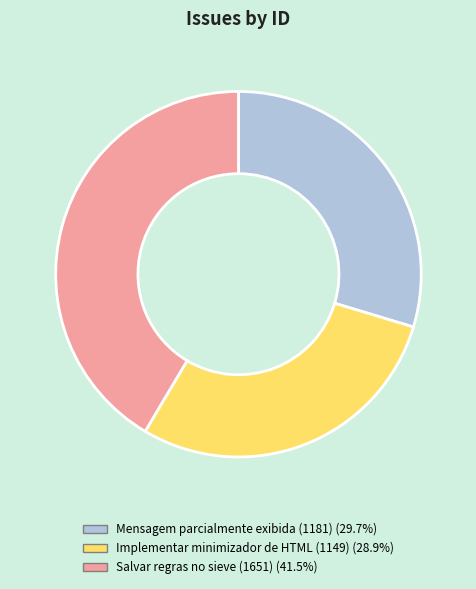

The Mensagem parcialmente exibida (1181) slice represents 35% of the pie. True or false?

False